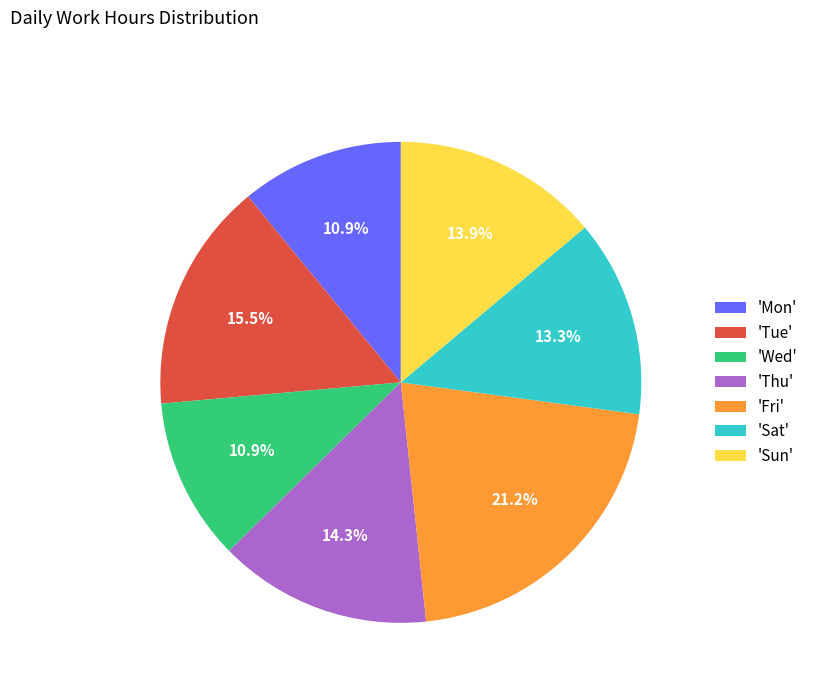

Does 'Mon' represent more than half of the total?

No